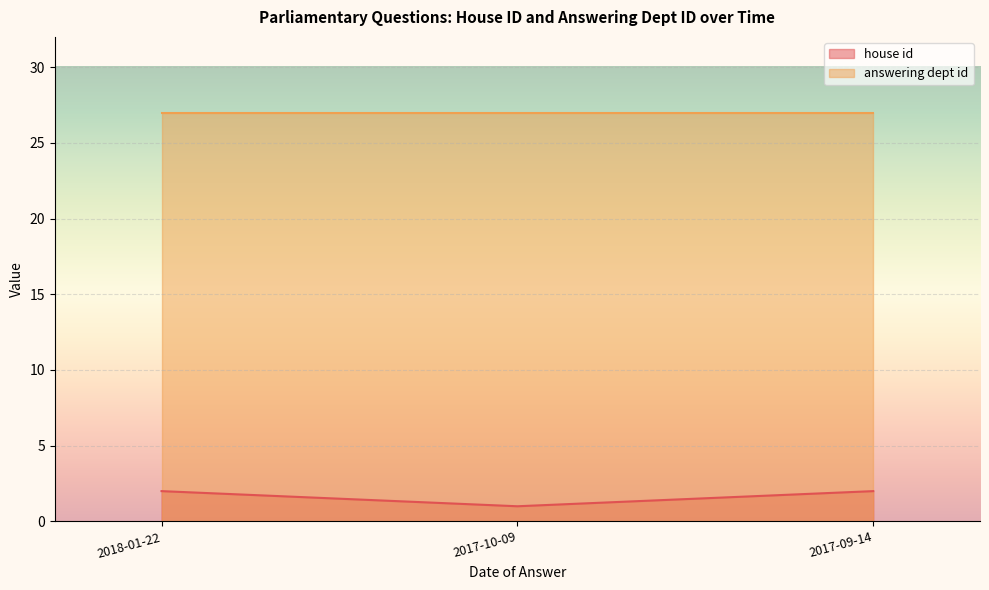

What is the maximum value shown in the chart?

27